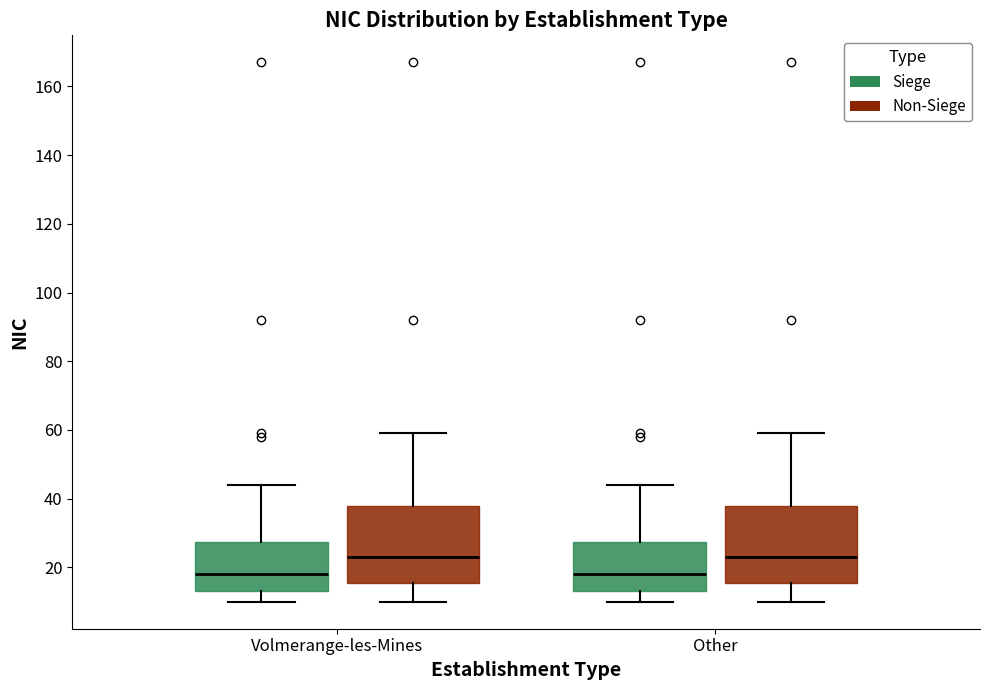

Where does the lower whisker of the box for Volmerange-les-Mines (Non-Siege) end on the y-axis? The values are not printed on the chart, so give them approximately, as read against the axis.

10